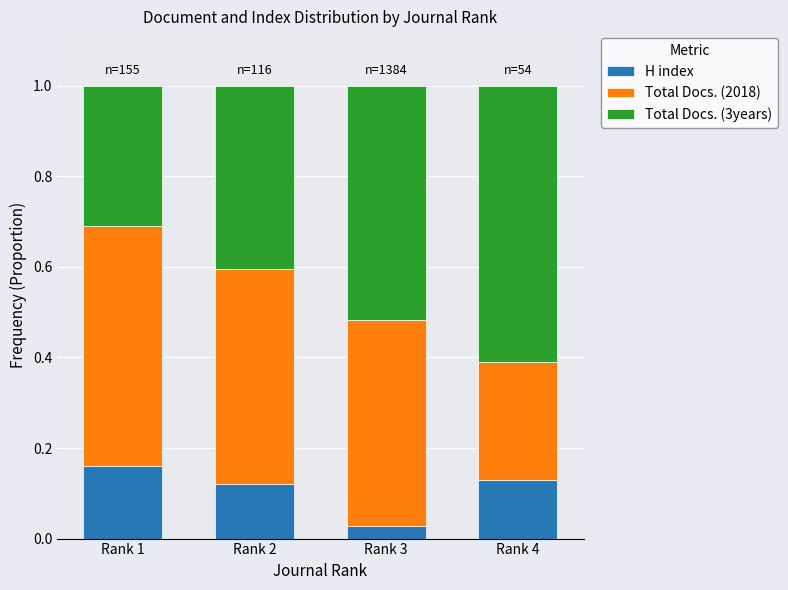

The value of H index at Rank 4 is 0.2. True or false?

False